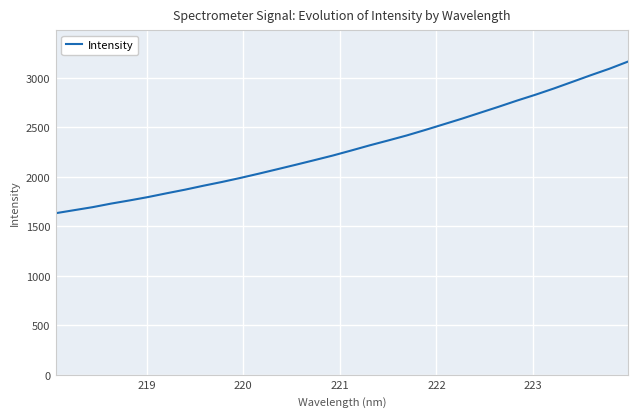

What is the minimum value shown in the chart?

1634.1